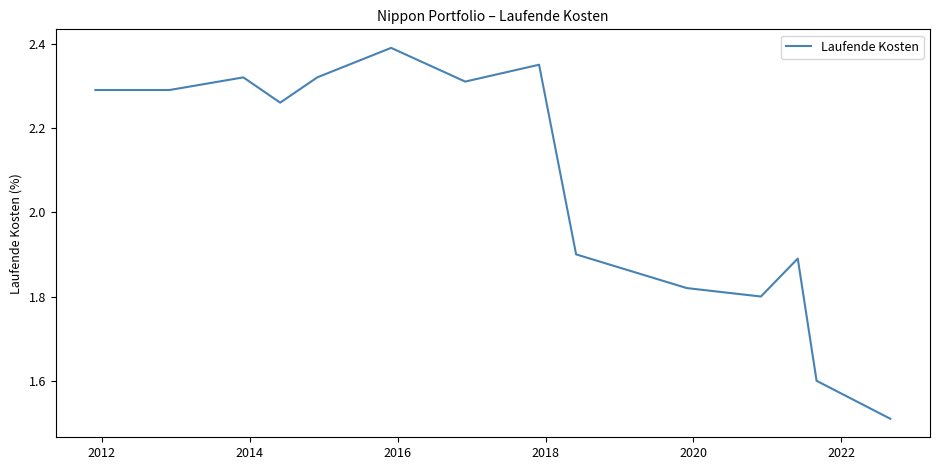

What is the difference between the maximum and minimum values?

0.9